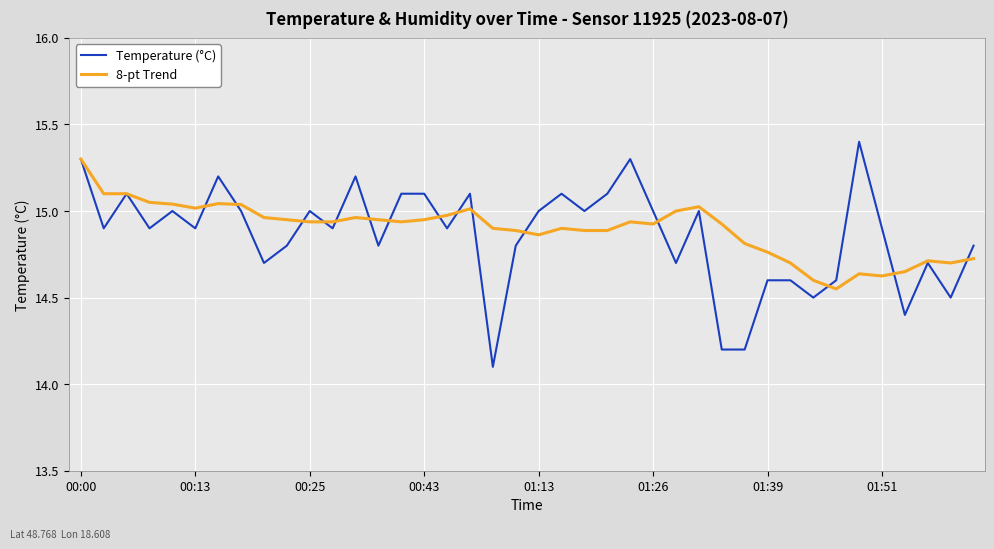

Does the chart have visible grid lines?

Yes